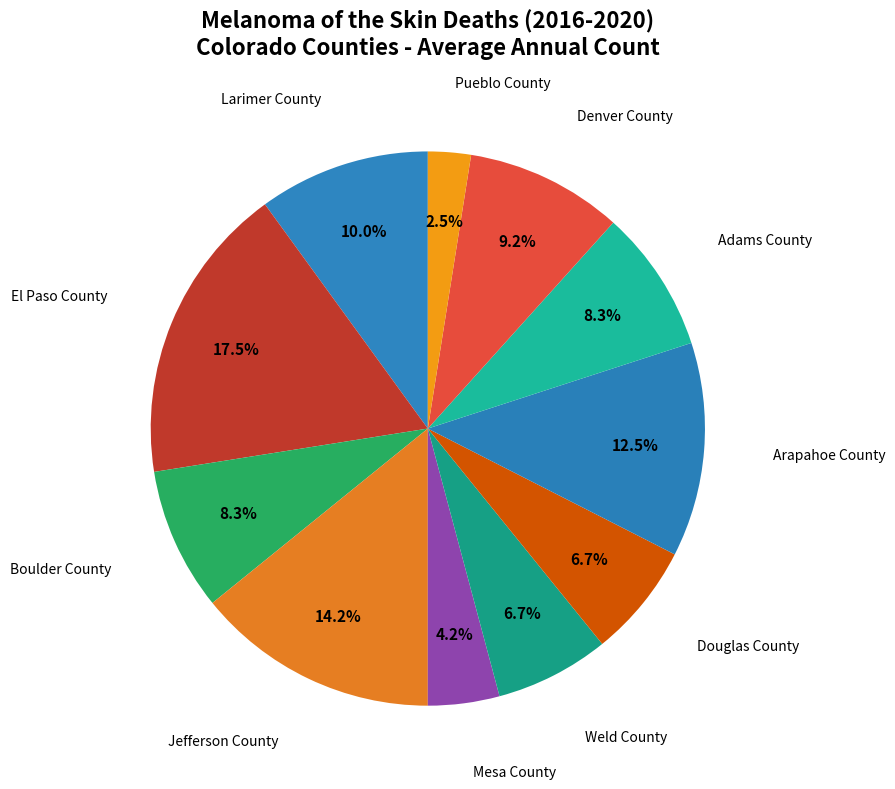

Which slice is the smallest?

Pueblo County